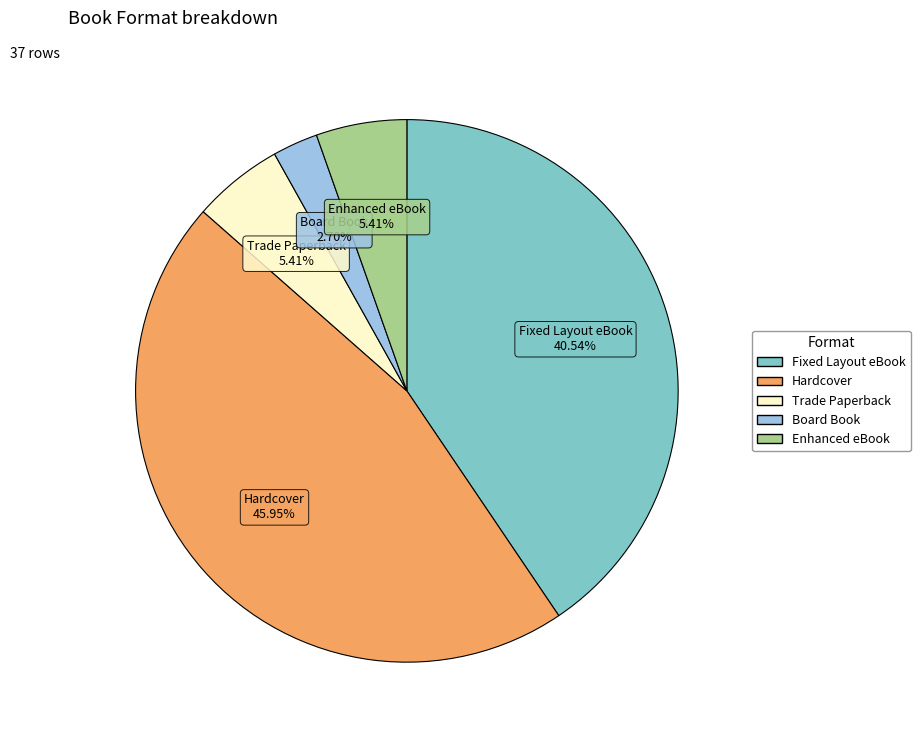

Approximately how many times larger is the value at Hardcover compared to Fixed Layout eBook?

1.1